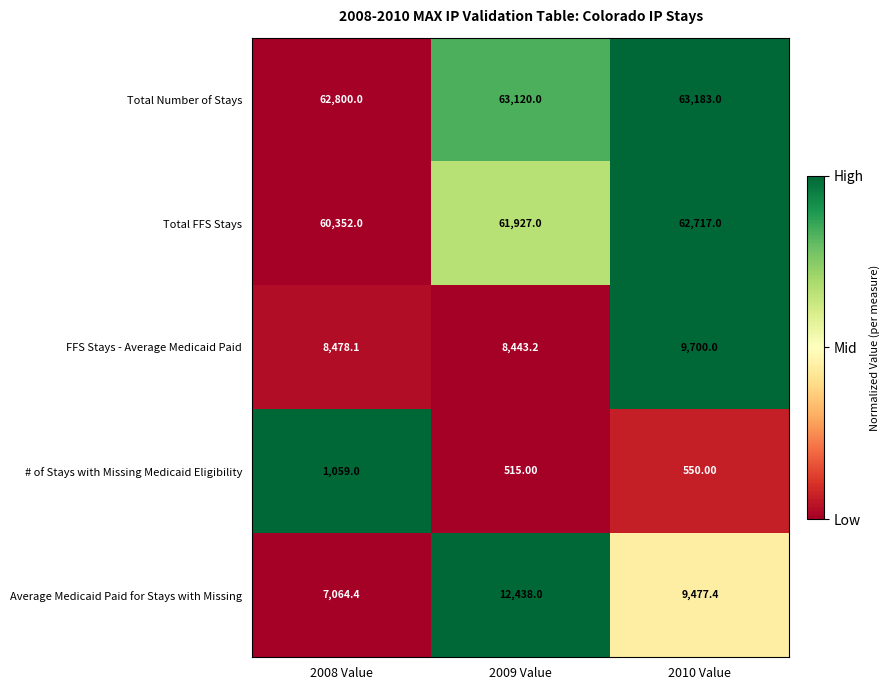

How many categories are shown in the chart?

3